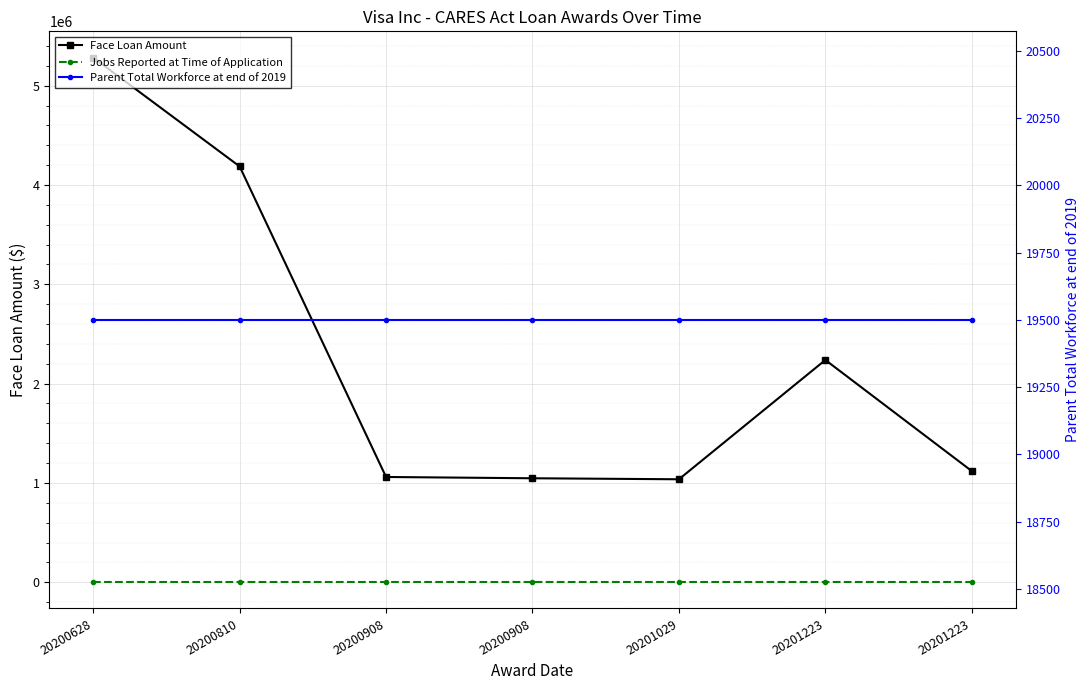

True or false: Parent Total Workforce at end of 2019 has more than 2 points higher than both neighbors.

False